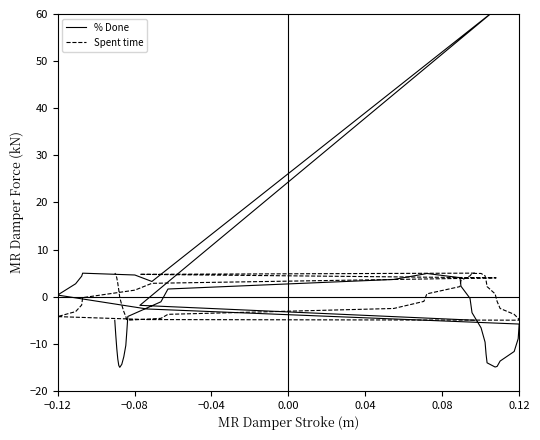

Does the chart have visible grid lines?

No